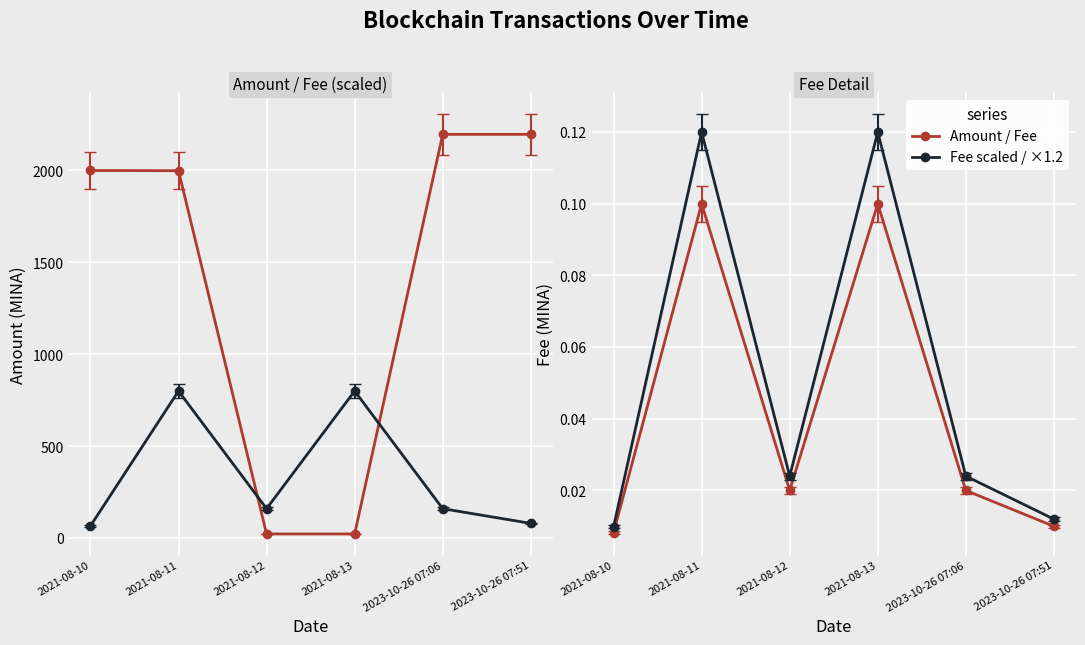

At which label does Fee (×8000) reach its minimum?

2021-08-10